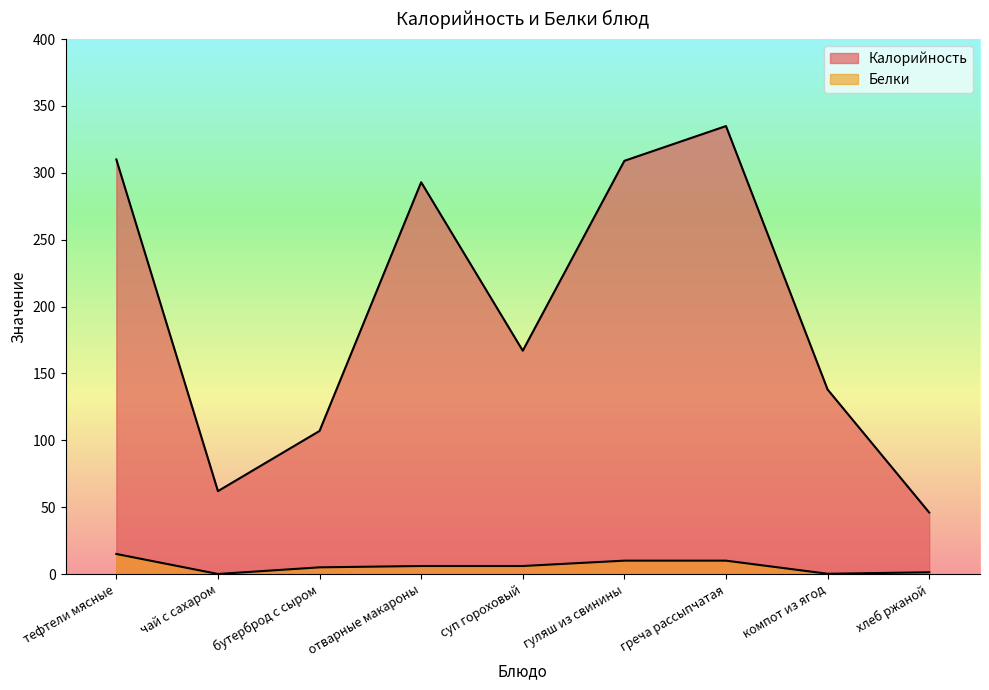

In Белки, how many points are lower than both neighbors (excluding endpoints)?

2